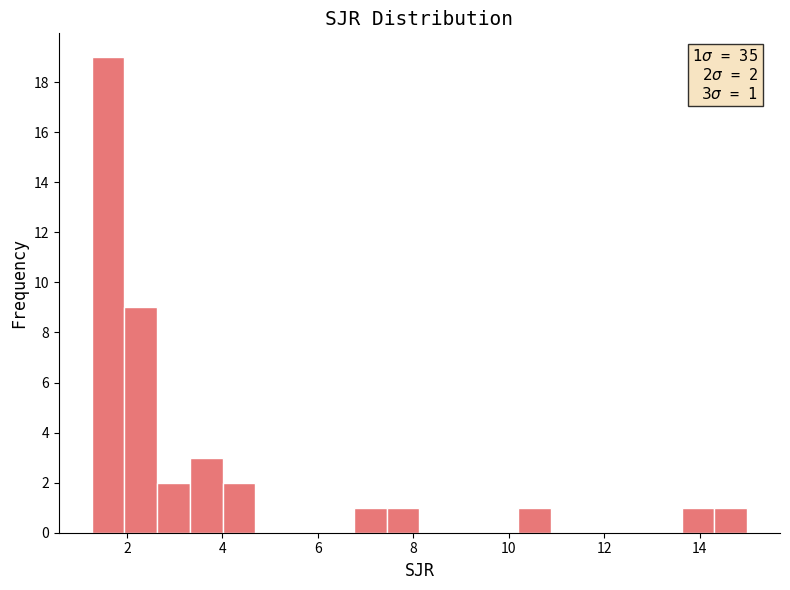

Read against the x-axis, roughly where is the centre of the tallest bar?

1.6